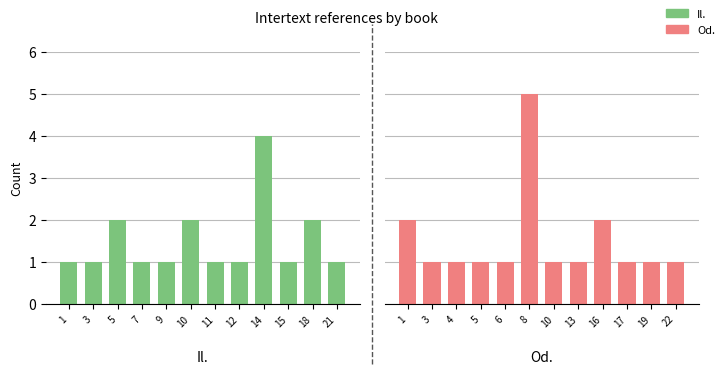

What are all the series names shown in the legend?

Il., Od.